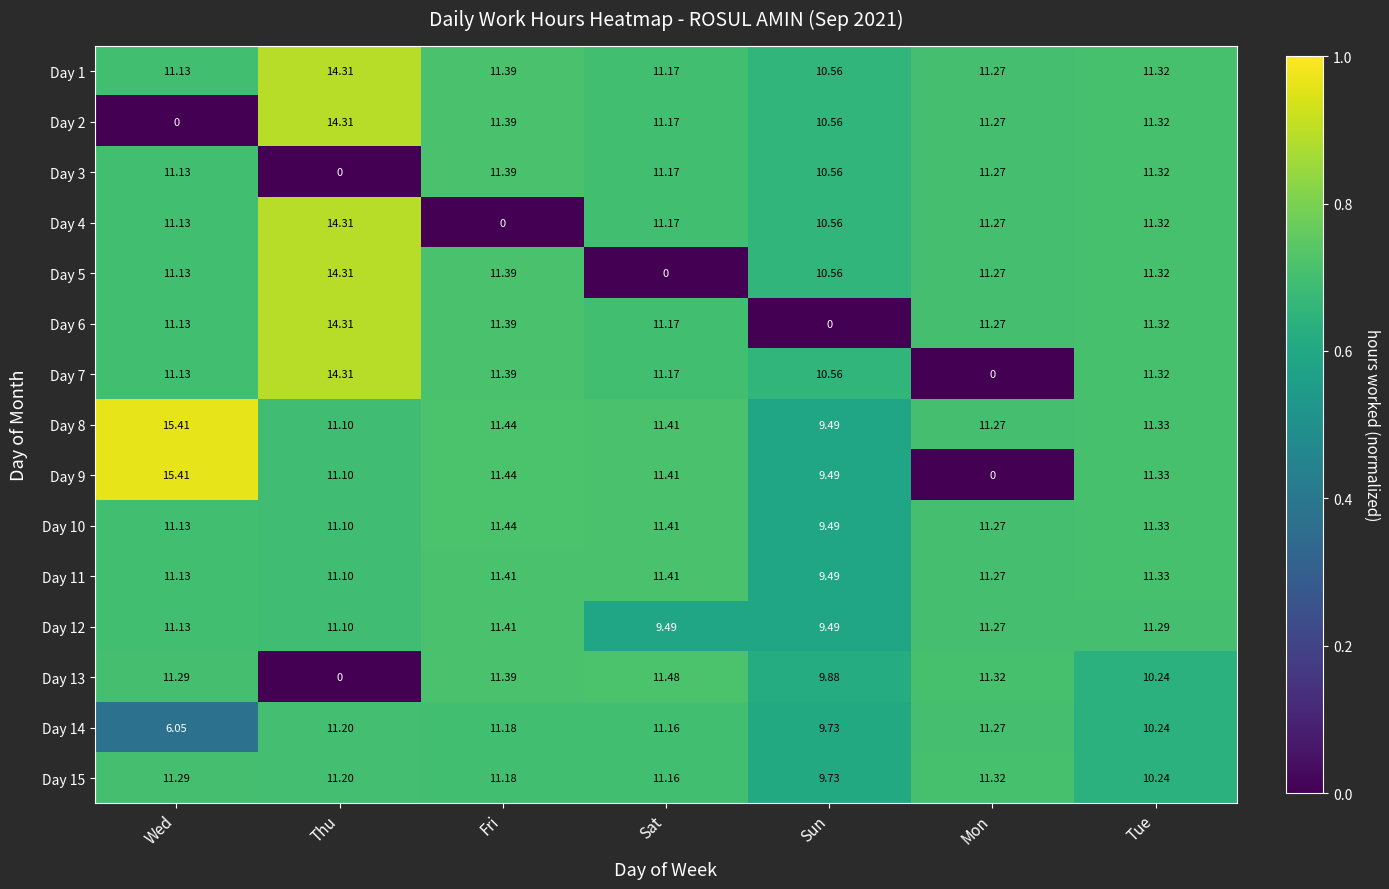

At which label is Day 2 closest to 7?

Sun